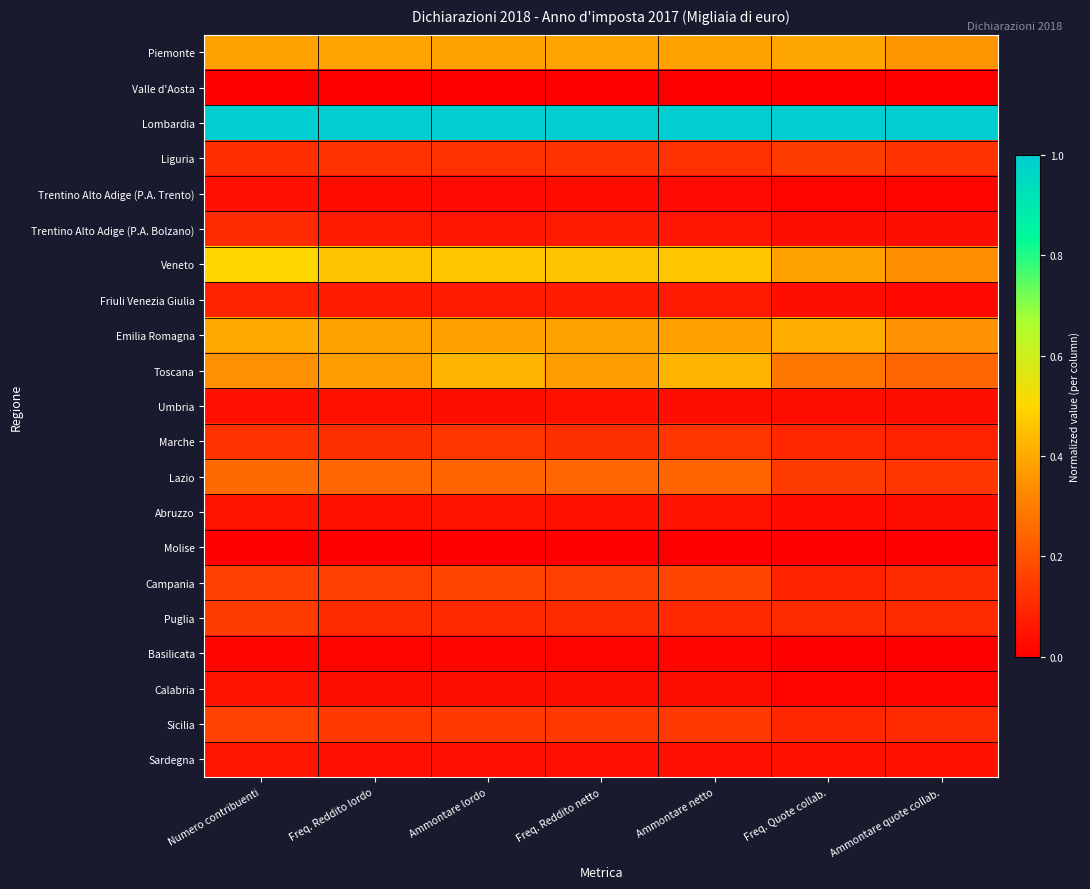

Reading left to right, transcribe all the data shown in this chart.

Piemonte: Numero contribuenti=0.4	Freq. Reddito lordo=0.4	Ammontare lordo=0.4	Freq. Reddito netto=0.4	Ammontare netto=0.4	Freq. Quote collab.=0.4	Ammontare quote collab.=0.4
Valle d'Aosta: Numero contribuenti=0.0	Freq. Reddito lordo=0.0	Ammontare lordo=0.0	Freq. Reddito netto=0.0	Ammontare netto=0.0	Freq. Quote collab.=0.0	Ammontare quote collab.=0.0
Lombardia: Numero contribuenti=1.0	Freq. Reddito lordo=1.0	Ammontare lordo=1.0	Freq. Reddito netto=1.0	Ammontare netto=1.0	Freq. Quote collab.=1.0	Ammontare quote collab.=1.0
Liguria: Numero contribuenti=0.1	Freq. Reddito lordo=0.1	Ammontare lordo=0.1	Freq. Reddito netto=0.1	Ammontare netto=0.1	Freq. Quote collab.=0.1	Ammontare quote collab.=0.1
Trentino Alto Adige (P.A. Trento): Numero contribuenti=0.0	Freq. Reddito lordo=0.0	Ammontare lordo=0.0	Freq. Reddito netto=0.0	Ammontare netto=0.0	Freq. Quote collab.=0.0	Ammontare quote collab.=0.0
Trentino Alto Adige (P.A. Bolzano): Numero contribuenti=0.1	Freq. Reddito lordo=0.1	Ammontare lordo=0.1	Freq. Reddito netto=0.1	Ammontare netto=0.1	Freq. Quote collab.=0.0	Ammontare quote collab.=0.0
Veneto: Numero contribuenti=0.5	Freq. Reddito lordo=0.5	Ammontare lordo=0.5	Freq. Reddito netto=0.5	Ammontare netto=0.5	Freq. Quote collab.=0.4	Ammontare quote collab.=0.3
Friuli Venezia Giulia: Numero contribuenti=0.1	Freq. Reddito lordo=0.1	Ammontare lordo=0.1	Freq. Reddito netto=0.1	Ammontare netto=0.1	Freq. Quote collab.=0.0	Ammontare quote collab.=0.0
Emilia Romagna: Numero contribuenti=0.4	Freq. Reddito lordo=0.4	Ammontare lordo=0.4	Freq. Reddito netto=0.4	Ammontare netto=0.4	Freq. Quote collab.=0.4	Ammontare quote collab.=0.3
Toscana: Numero contribuenti=0.3	Freq. Reddito lordo=0.4	Ammontare lordo=0.4	Freq. Reddito netto=0.4	Ammontare netto=0.4	Freq. Quote collab.=0.3	Ammontare quote collab.=0.2
Umbria: Numero contribuenti=0.0	Freq. Reddito lordo=0.0	Ammontare lordo=0.0	Freq. Reddito netto=0.0	Ammontare netto=0.0	Freq. Quote collab.=0.0	Ammontare quote collab.=0.0
Marche: Numero contribuenti=0.1	Freq. Reddito lordo=0.1	Ammontare lordo=0.1	Freq. Reddito netto=0.1	Ammontare netto=0.1	Freq. Quote collab.=0.1	Ammontare quote collab.=0.1
Lazio: Numero contribuenti=0.3	Freq. Reddito lordo=0.2	Ammontare lordo=0.2	Freq. Reddito netto=0.2	Ammontare netto=0.2	Freq. Quote collab.=0.1	Ammontare quote collab.=0.1
Abruzzo: Numero contribuenti=0.0	Freq. Reddito lordo=0.0	Ammontare lordo=0.0	Freq. Reddito netto=0.0	Ammontare netto=0.0	Freq. Quote collab.=0.0	Ammontare quote collab.=0.0
Molise: Numero contribuenti=0.0	Freq. Reddito lordo=0.0	Ammontare lordo=0.0	Freq. Reddito netto=0.0	Ammontare netto=0.0	Freq. Quote collab.=0.0	Ammontare quote collab.=0.0
Campania: Numero contribuenti=0.2	Freq. Reddito lordo=0.2	Ammontare lordo=0.2	Freq. Reddito netto=0.2	Ammontare netto=0.2	Freq. Quote collab.=0.1	Ammontare quote collab.=0.1
Puglia: Numero contribuenti=0.1	Freq. Reddito lordo=0.1	Ammontare lordo=0.1	Freq. Reddito netto=0.1	Ammontare netto=0.1	Freq. Quote collab.=0.1	Ammontare quote collab.=0.1
Basilicata: Numero contribuenti=0.0	Freq. Reddito lordo=0.0	Ammontare lordo=0.0	Freq. Reddito netto=0.0	Ammontare netto=0.0	Freq. Quote collab.=0.0	Ammontare quote collab.=0.0
Calabria: Numero contribuenti=0.0	Freq. Reddito lordo=0.0	Ammontare lordo=0.0	Freq. Reddito netto=0.0	Ammontare netto=0.0	Freq. Quote collab.=0.0	Ammontare quote collab.=0.0
Sicilia: Numero contribuenti=0.2	Freq. Reddito lordo=0.1	Ammontare lordo=0.1	Freq. Reddito netto=0.1	Ammontare netto=0.1	Freq. Quote collab.=0.1	Ammontare quote collab.=0.1
Sardegna: Numero contribuenti=0.1	Freq. Reddito lordo=0.0	Ammontare lordo=0.0	Freq. Reddito netto=0.0	Ammontare netto=0.0	Freq. Quote collab.=0.0	Ammontare quote collab.=0.0